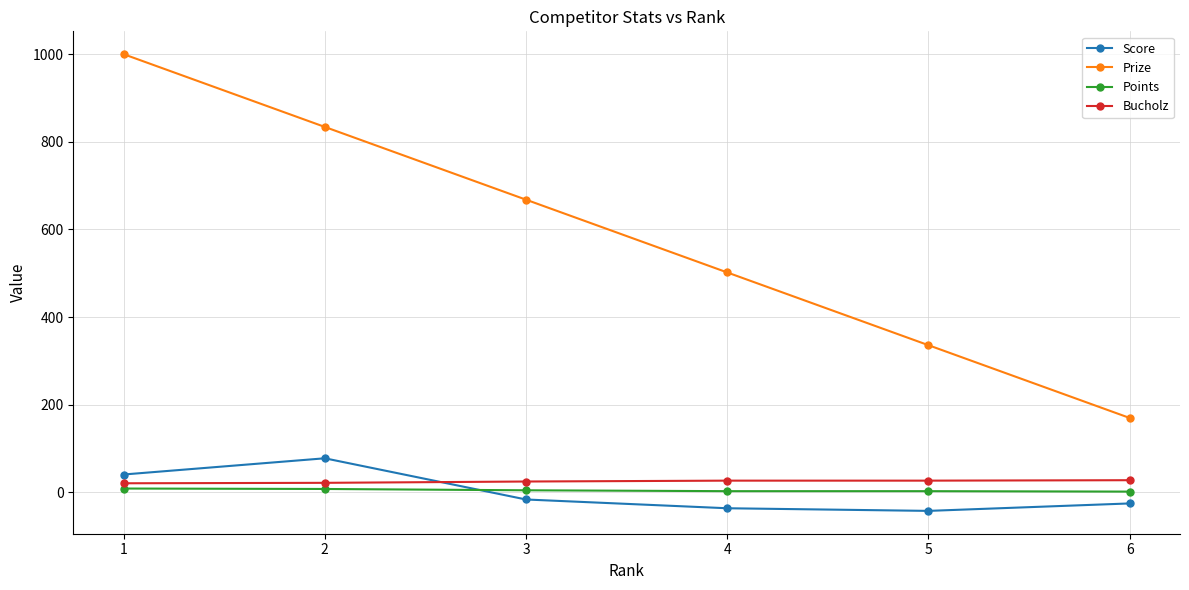

Rank the series at 3 from highest to lowest value.

Prize, Bucholz, Points, Score